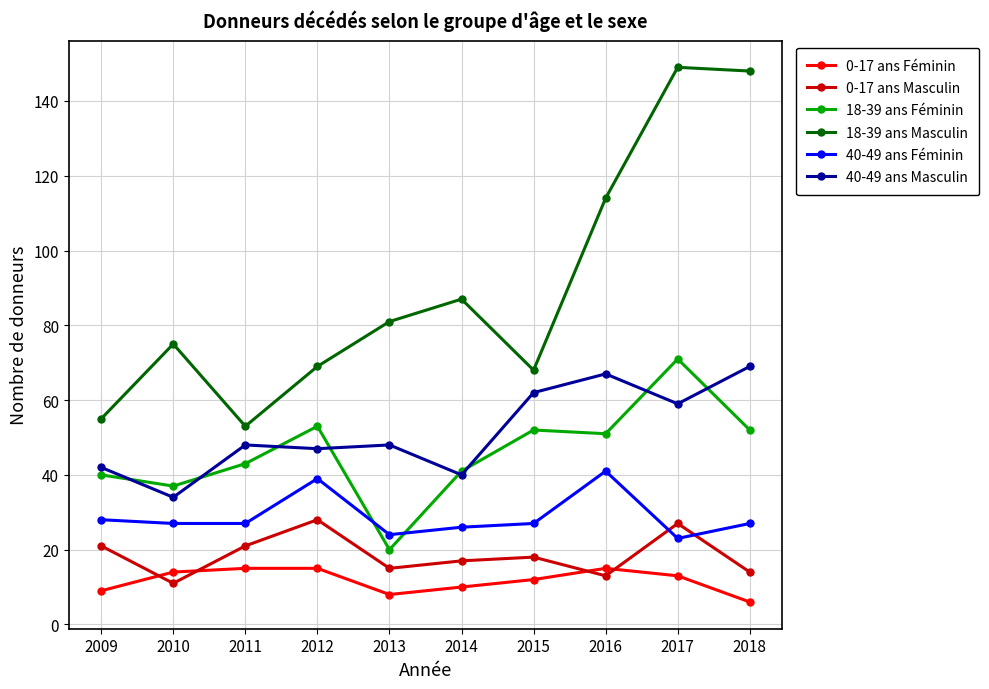

Reading left to right, what are all the values shown in this chart?

0-17 ans Féminin: 9	14	15	15	8	10	12	15	13	6
0-17 ans Masculin: 21	11	21	28	15	17	18	13	27	14
18-39 ans Féminin: 40	37	43	53	20	41	52	51	71	52
18-39 ans Masculin: 55	75	53	69	81	87	68	114	149	148
40-49 ans Féminin: 28	27	27	39	24	26	27	41	23	27
40-49 ans Masculin: 42	34	48	47	48	40	62	67	59	69